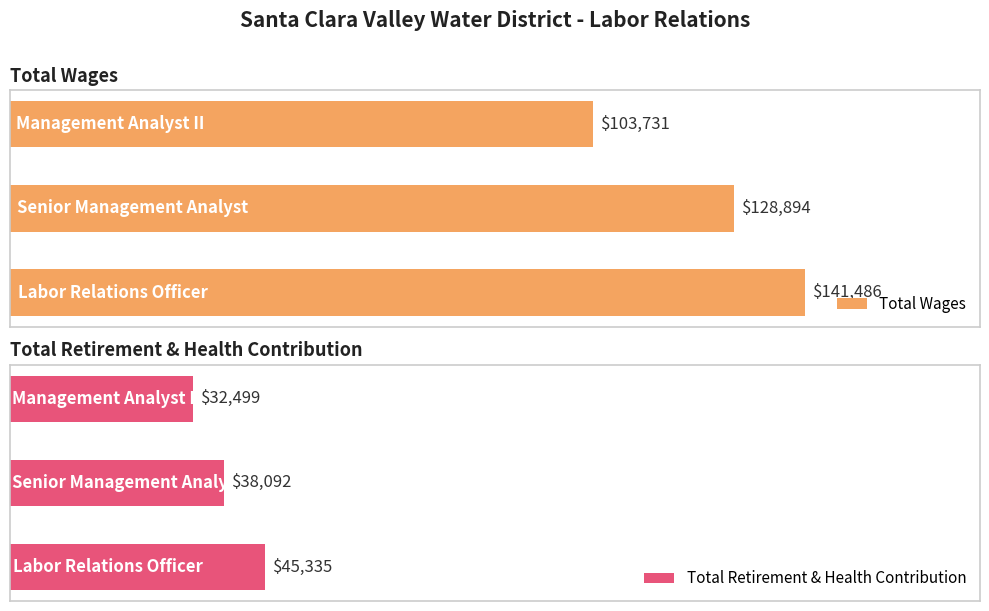

Is it true that Total Wages equals 221385 at 0?

False